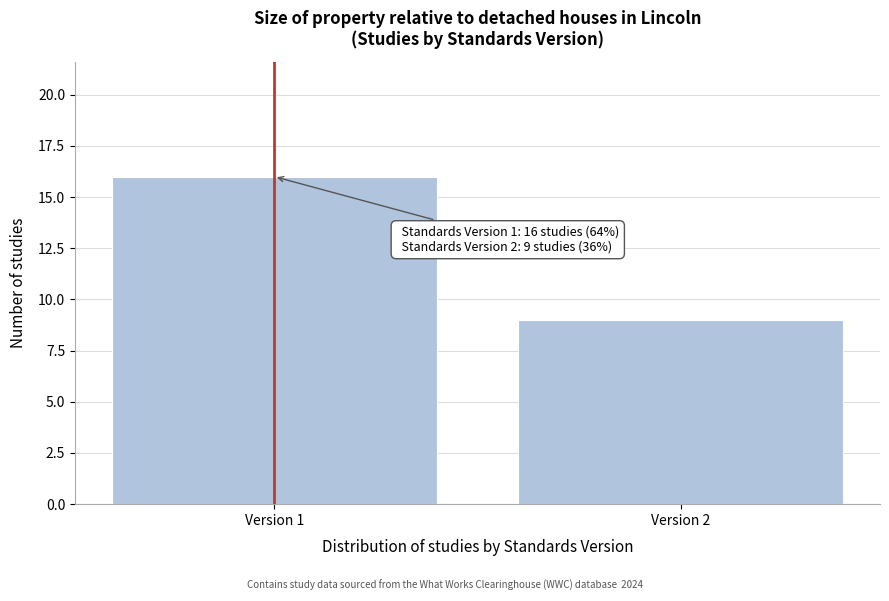

Reading left to right, list all the values displayed in this chart.

16	9